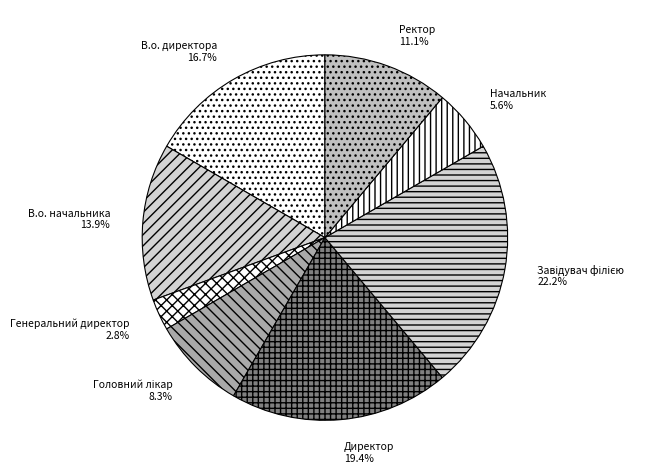

What is the ratio of the value at Начальник to the value at Директор?

0.3